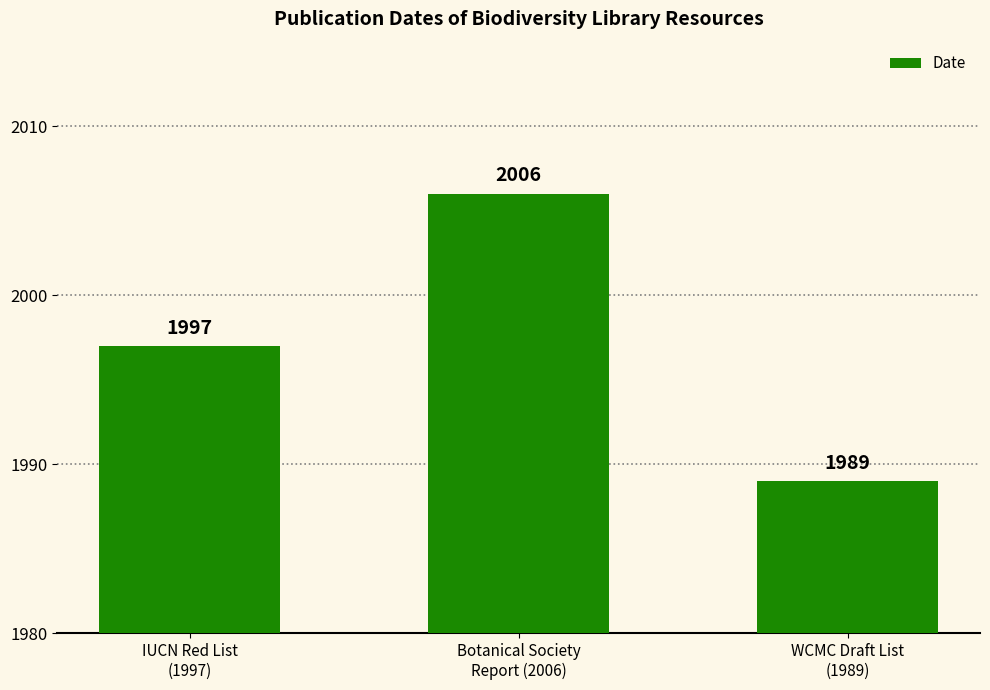

What is the value of the 1st bar from the left?

1997